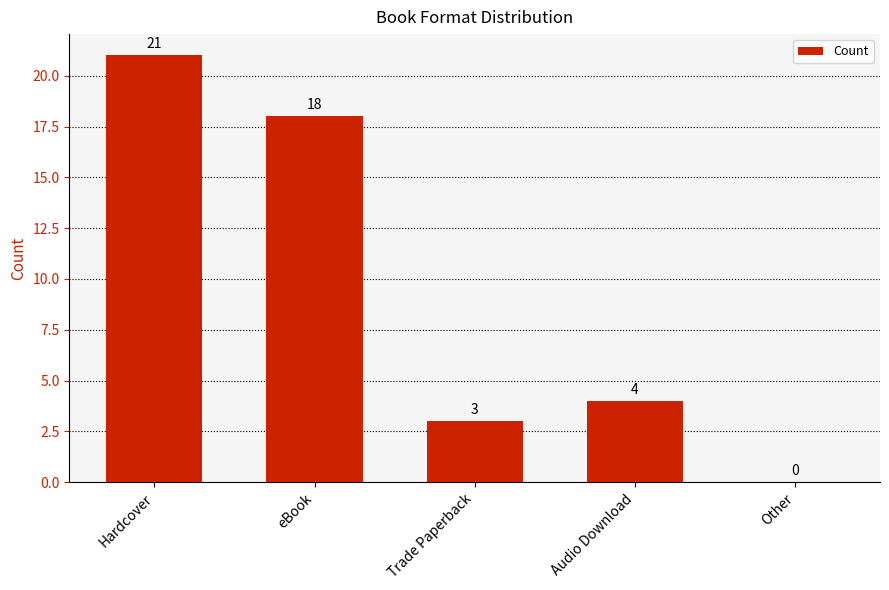

Which has a higher value, Trade Paperback or Other?

Trade Paperback